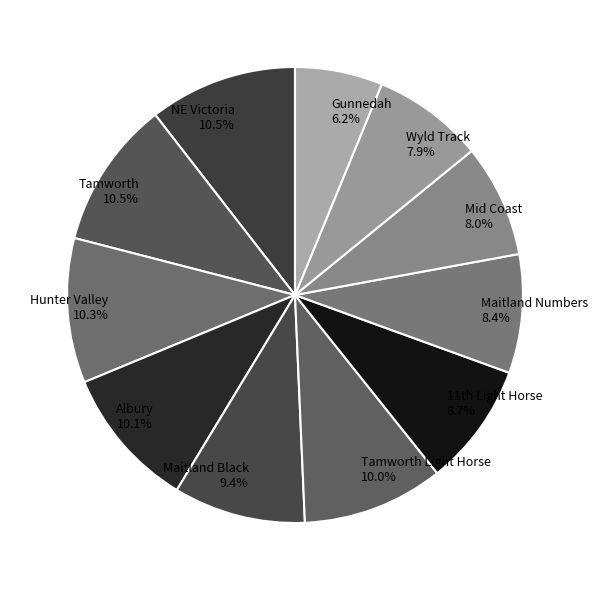

Approximately how many times larger is the value at Maitland Numbers compared to Maitland Black?

0.9